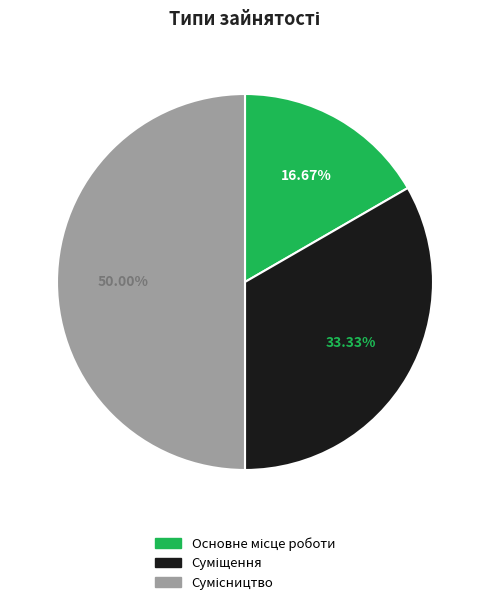

Does any single category account for the majority?

No